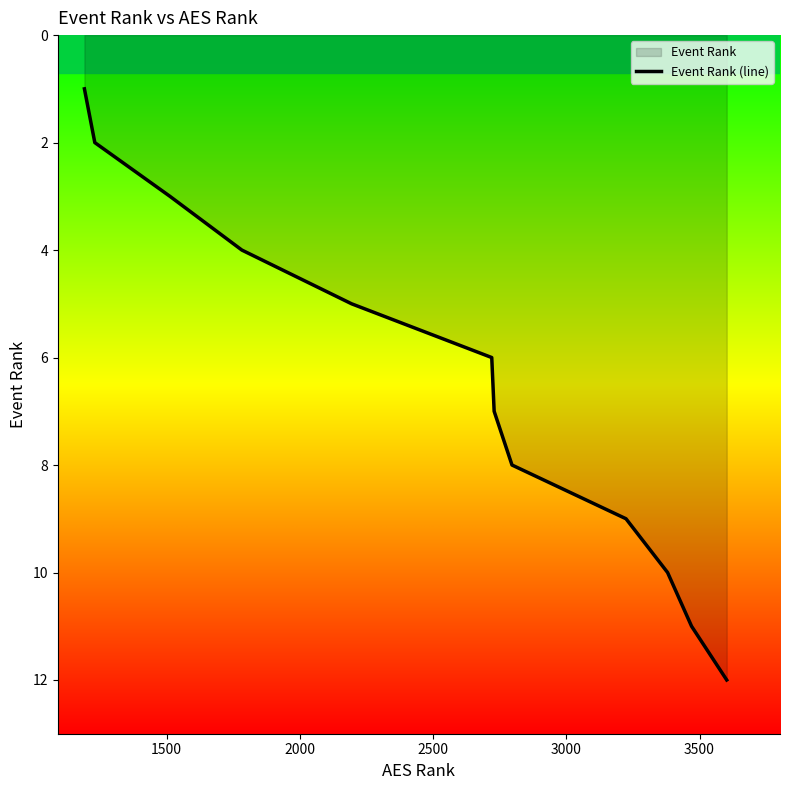

What is the greatest value displayed?

12